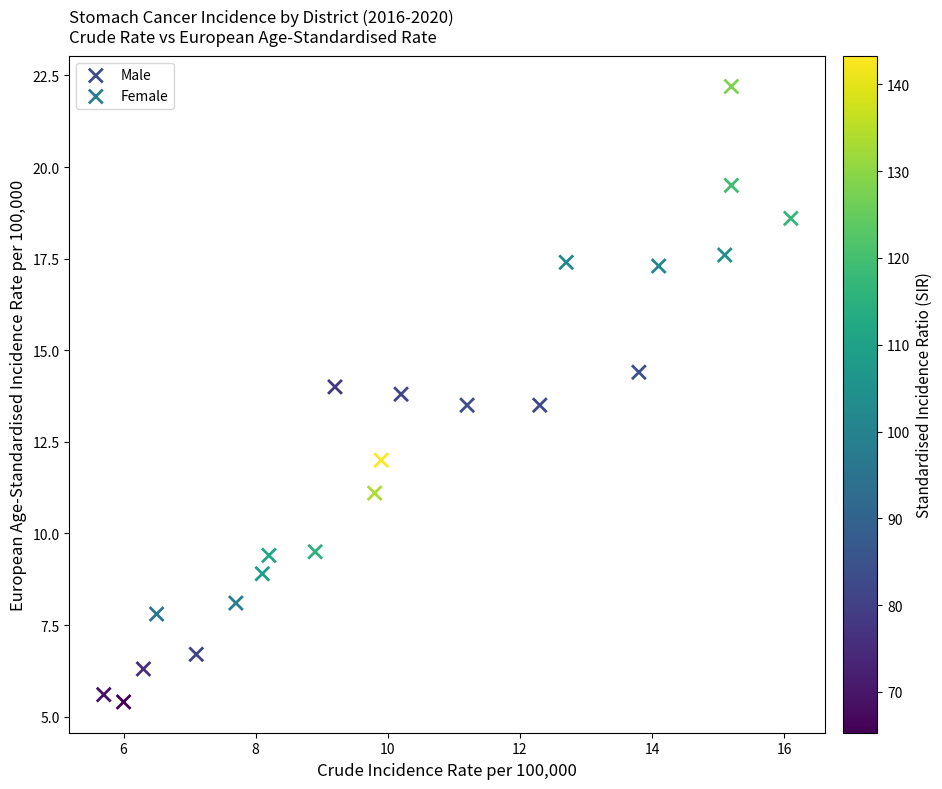

Which series contains the highest Y value?

Male